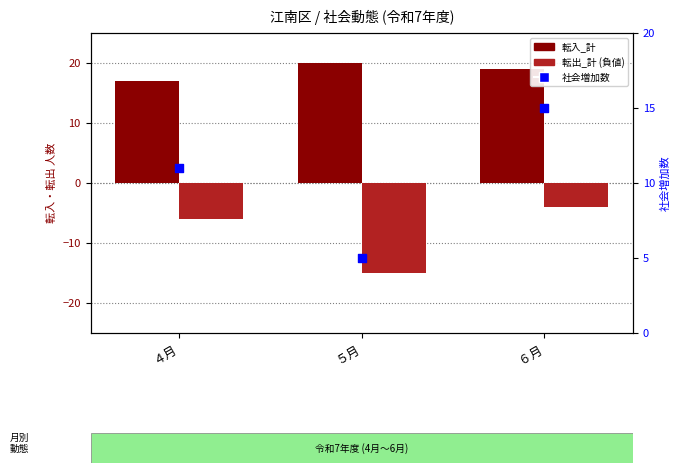

Is the value of 転入_計 at ４月 greater than the value of 社会増加数 at ５月?

Yes